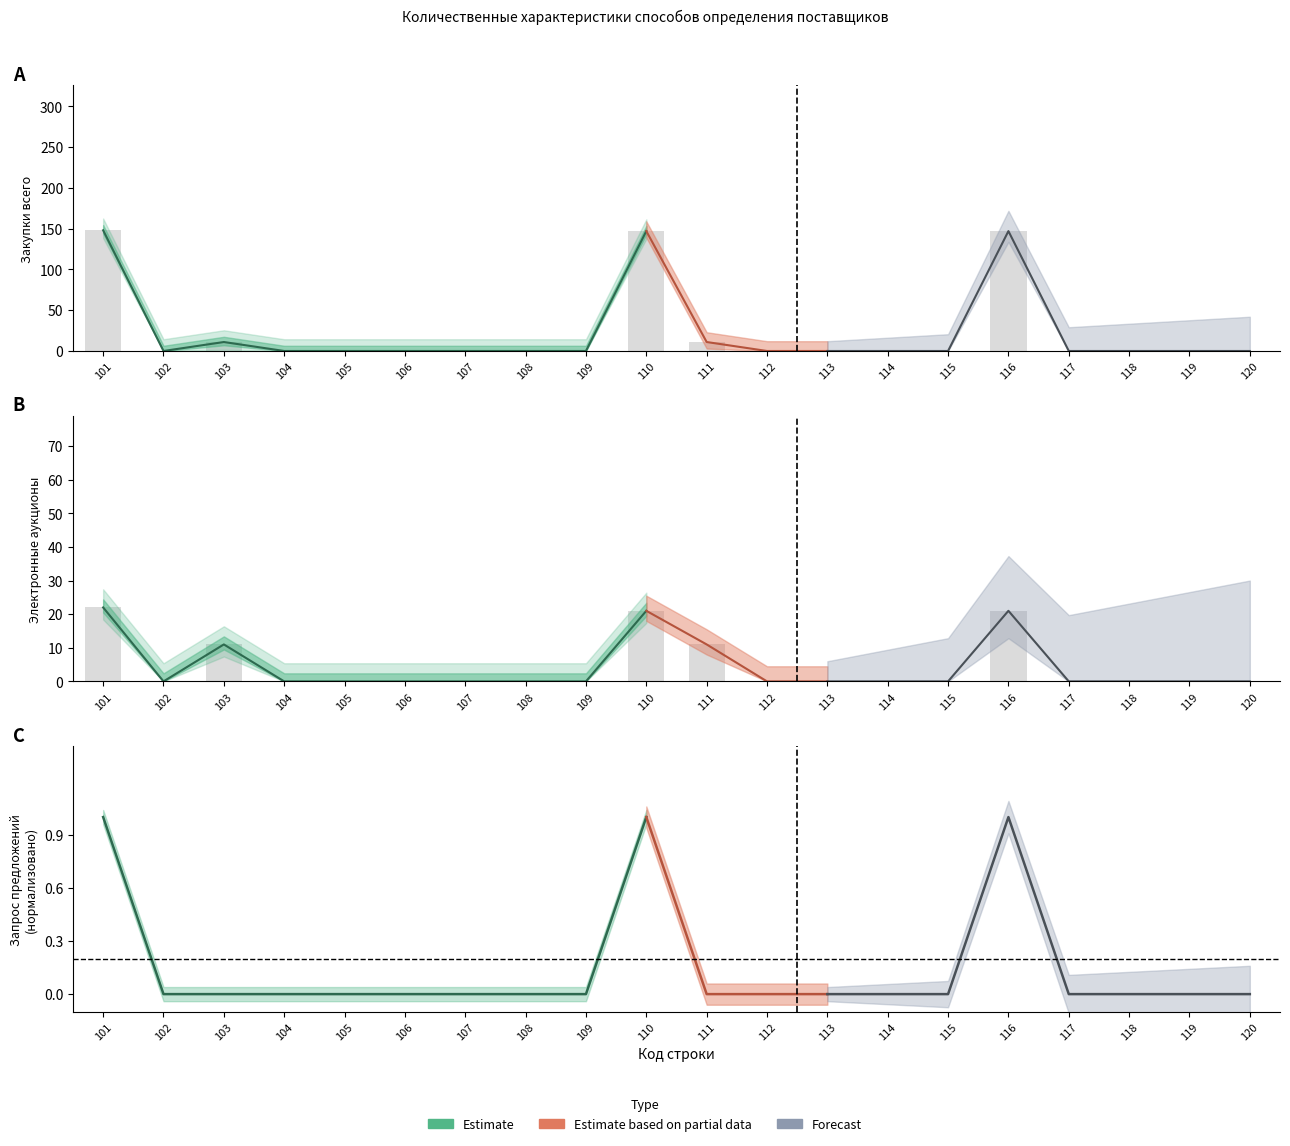

Count the Электронные аукционы values in the range 0 to 11.

17